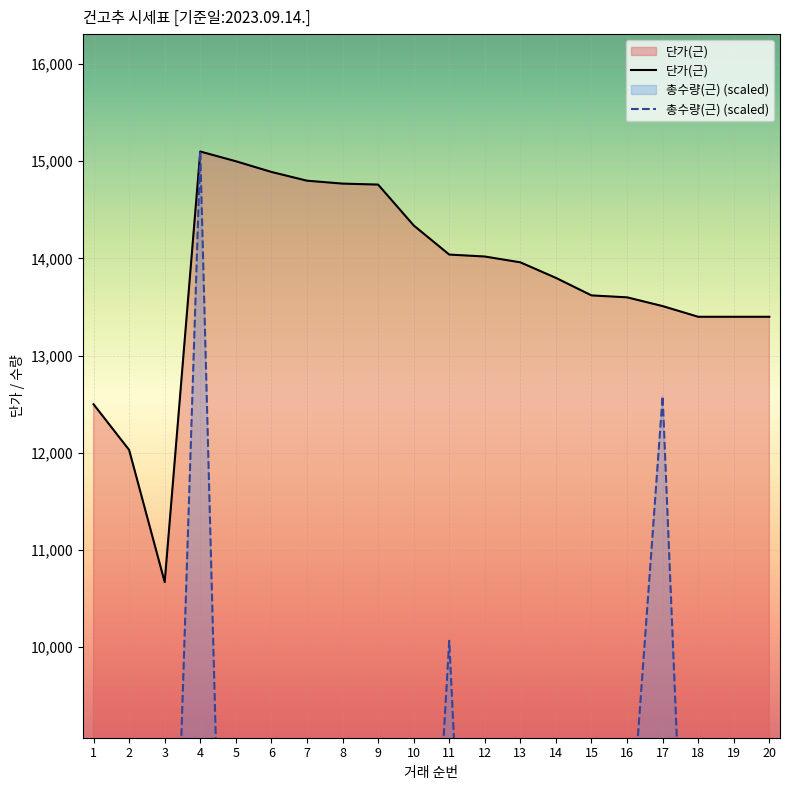

What is the spread (max minus min) of values at 15?

12361.7